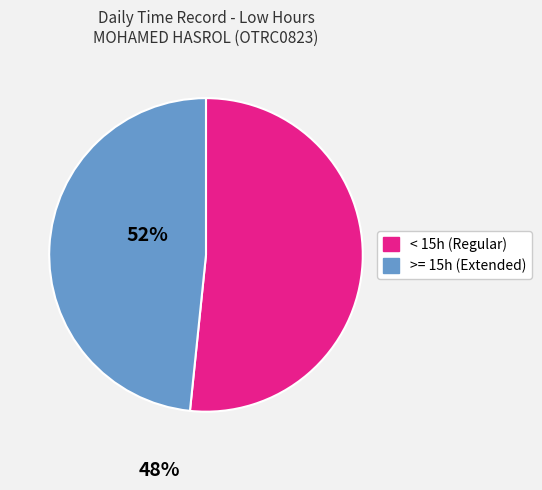

Does any single category account for the majority?

Yes